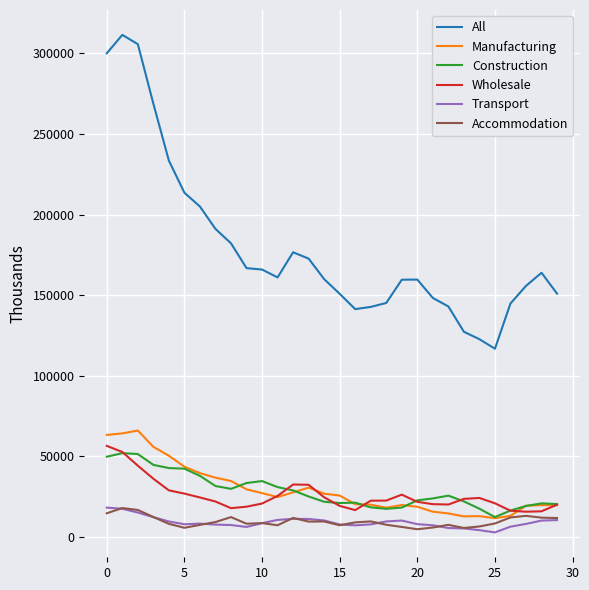

Which series has the largest range (max minus min)?

All